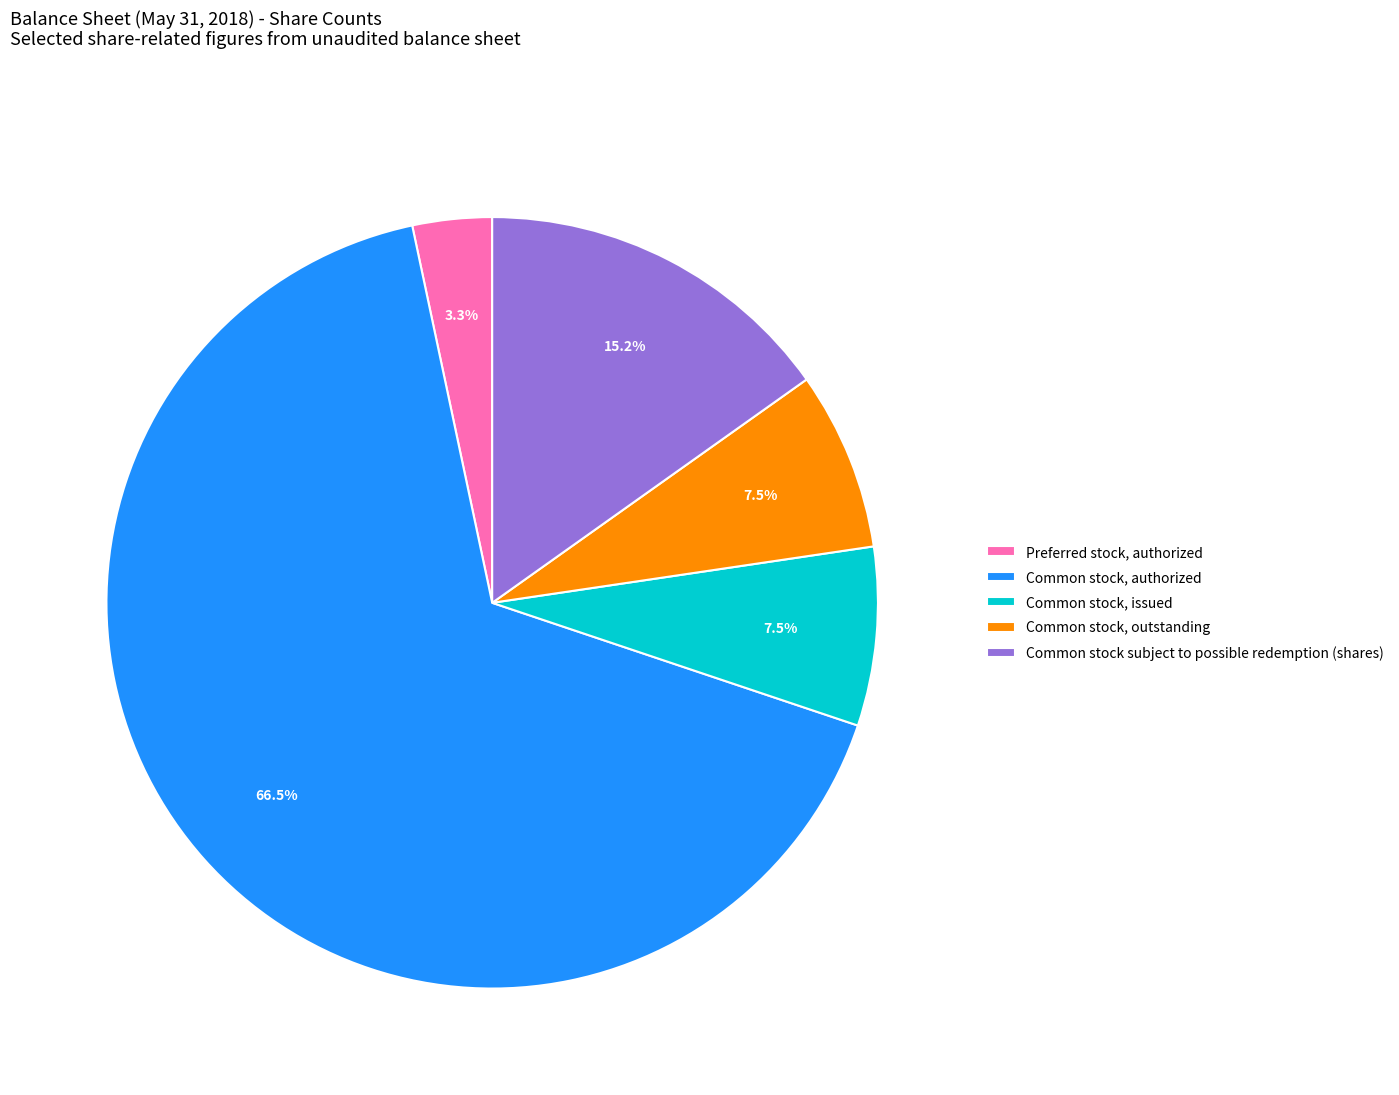

Count the number of slices in the pie.

5